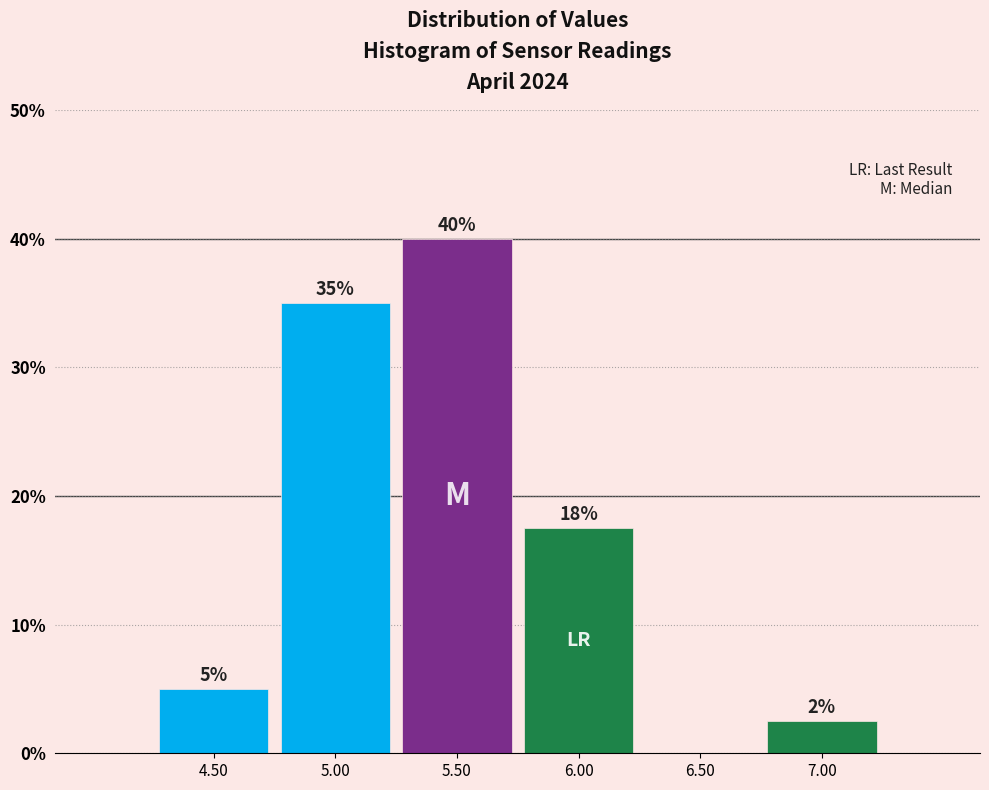

Over which range of the x-axis is the bar tallest?

5.25 to 5.75